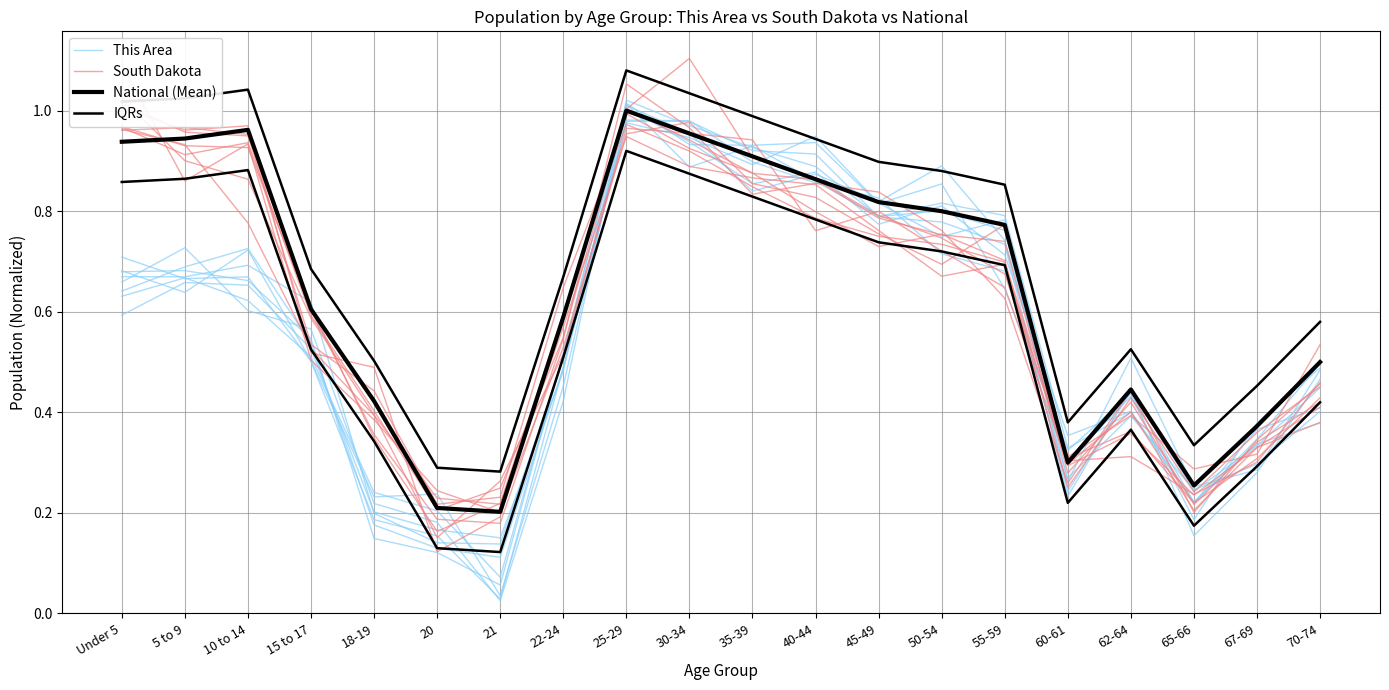

At which category does IQRs reach its first local valley?

21